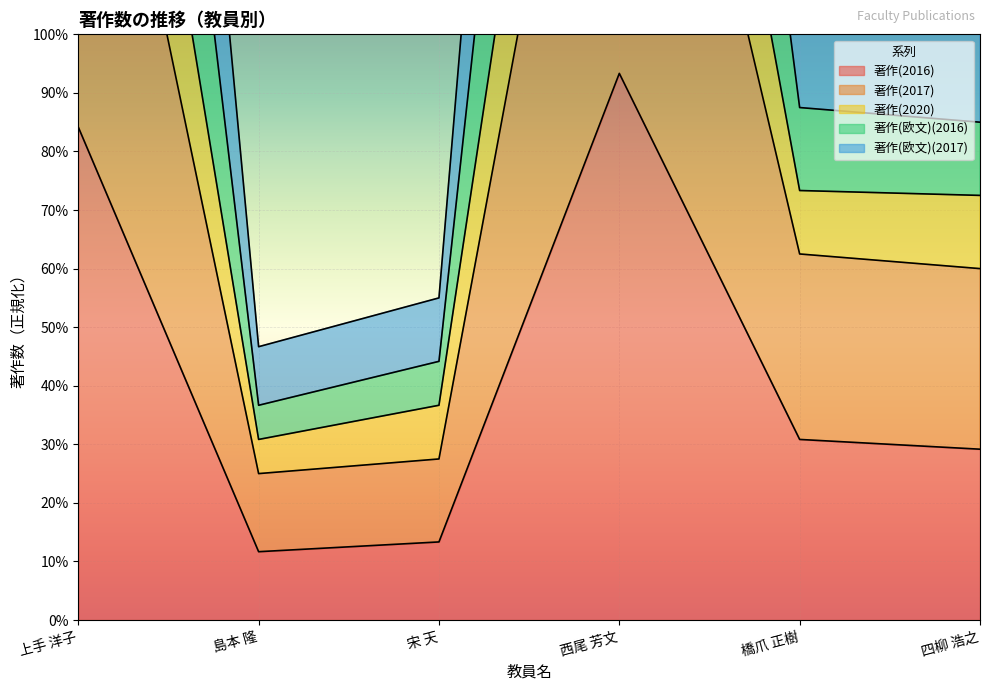

What is the spread (max minus min) of values at 橋爪 正樹?

0.7